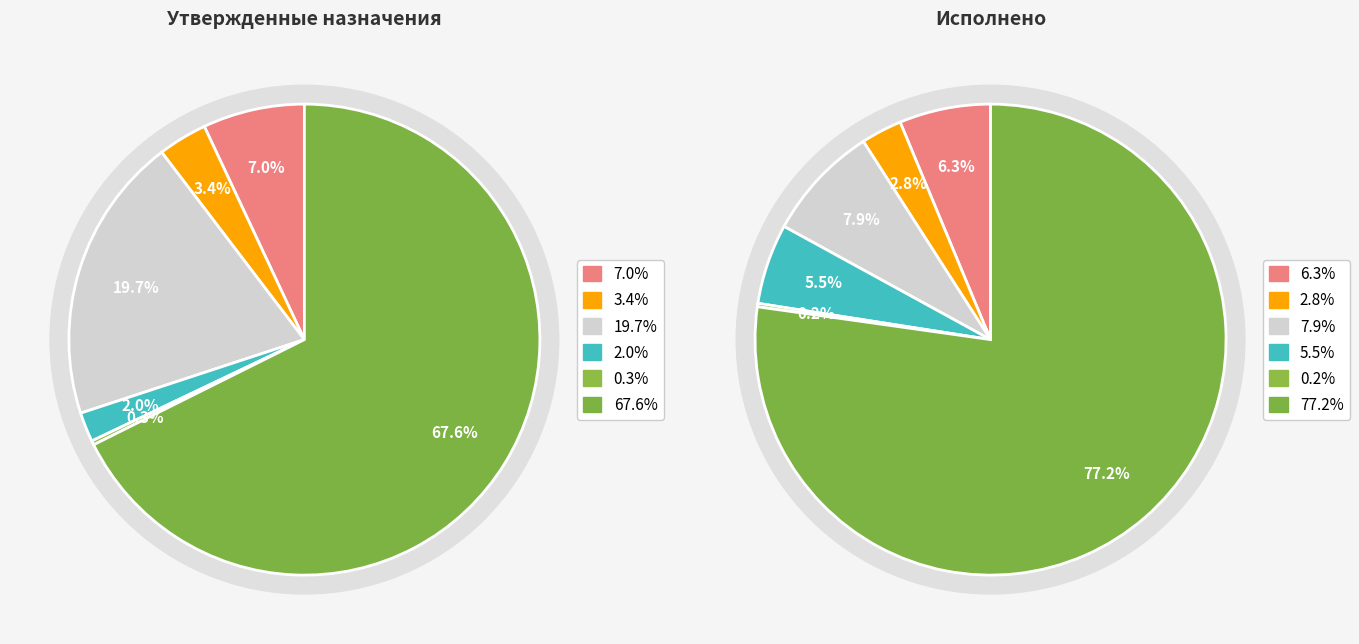

Rank the categories by Исполнено value from highest to lowest.

Безвозмездные поступления, Налоги на имущество, Налог на доходы физических лиц, Доходы от использования имущества, Акцизы по подакцизным товарам, Прочие доходы от платных услуг